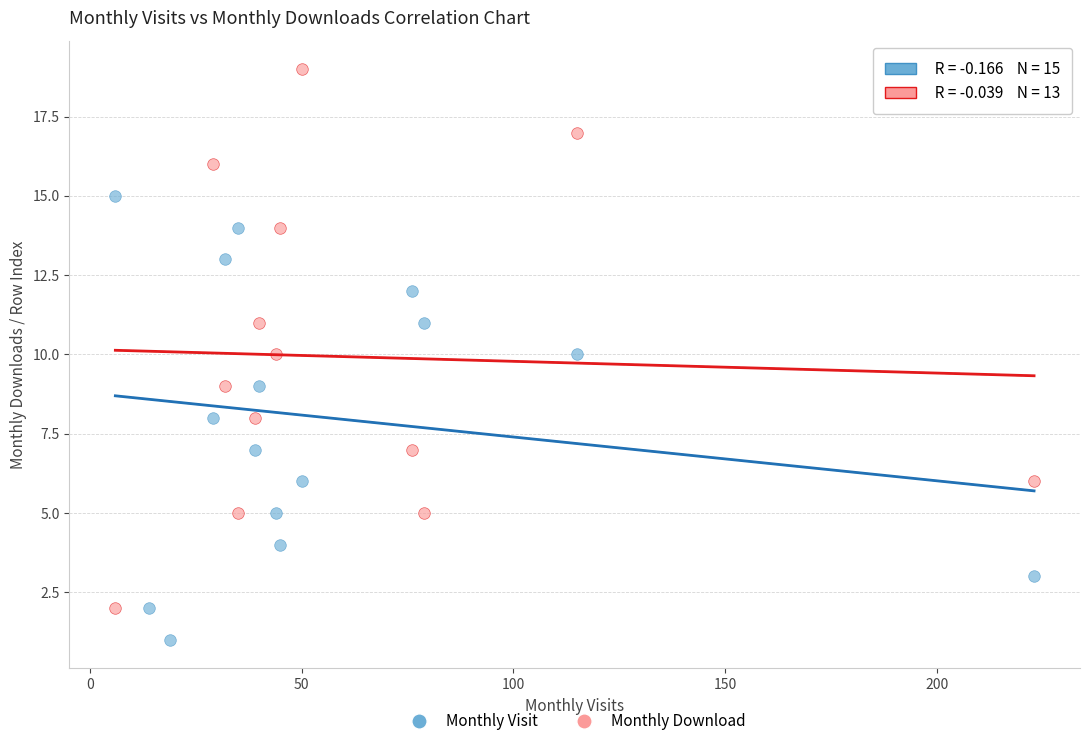

Which series reaches the maximum Y coordinate?

Monthly Download